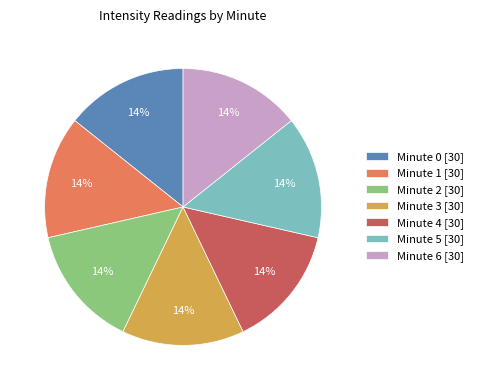

Is there a majority slice in this chart?

No